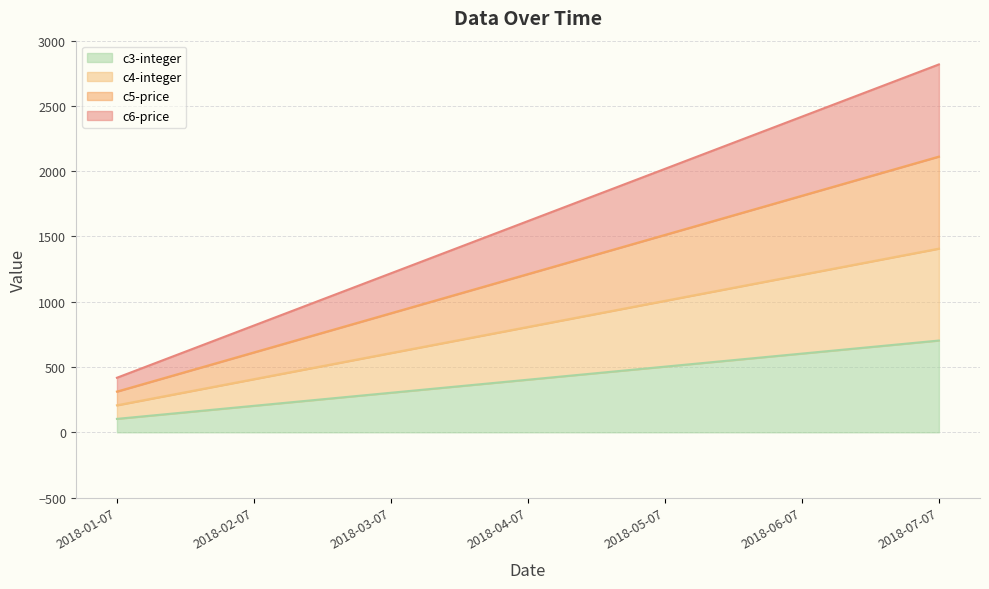

How many distinct data groups are displayed?

4